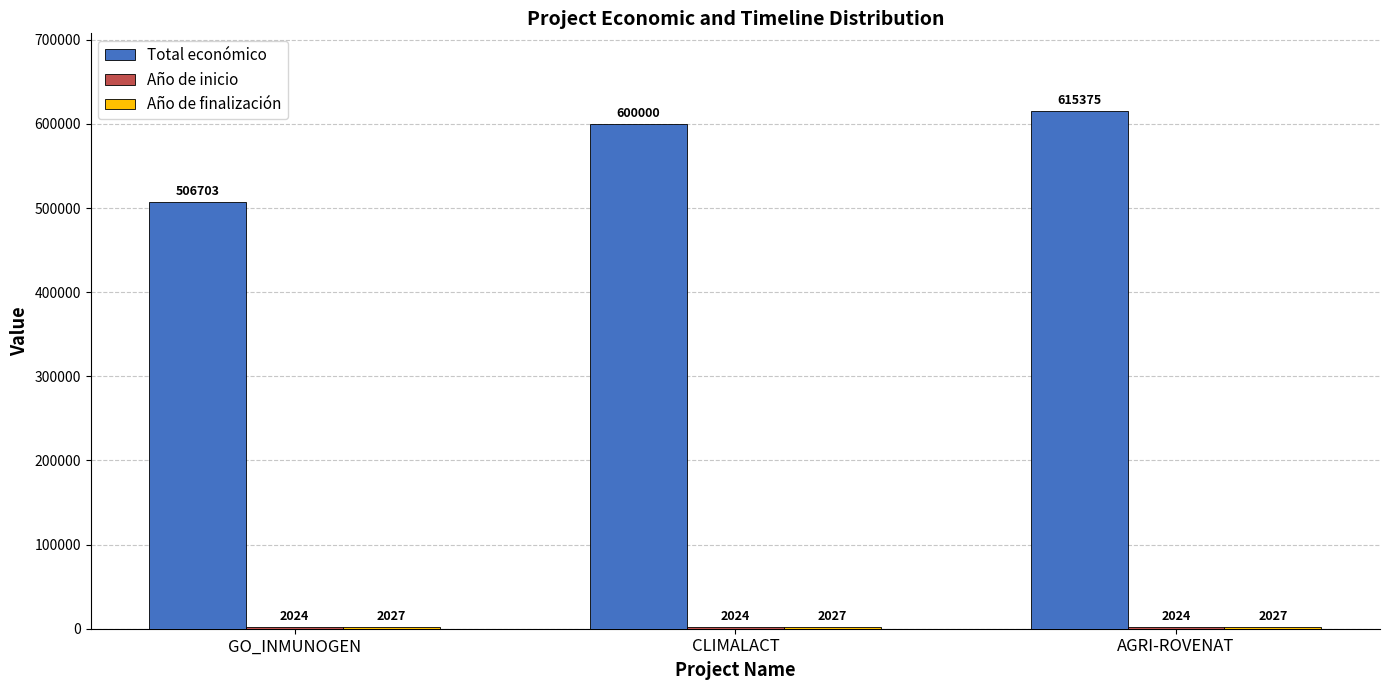

What is the greatest value displayed?

615375